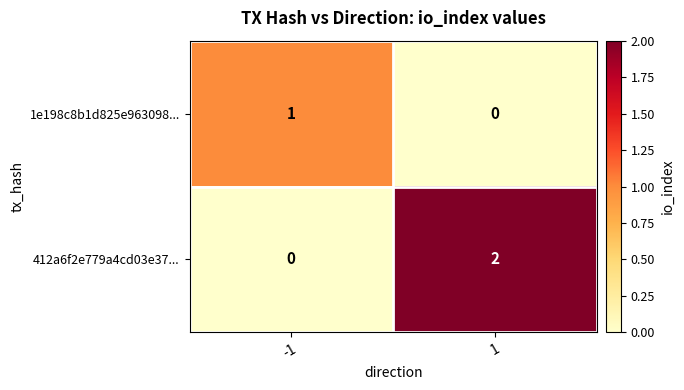

List the series in order of their peak value, highest first.

412a6f2e779a4cd03e37..., 1e198c8b1d825e963098...